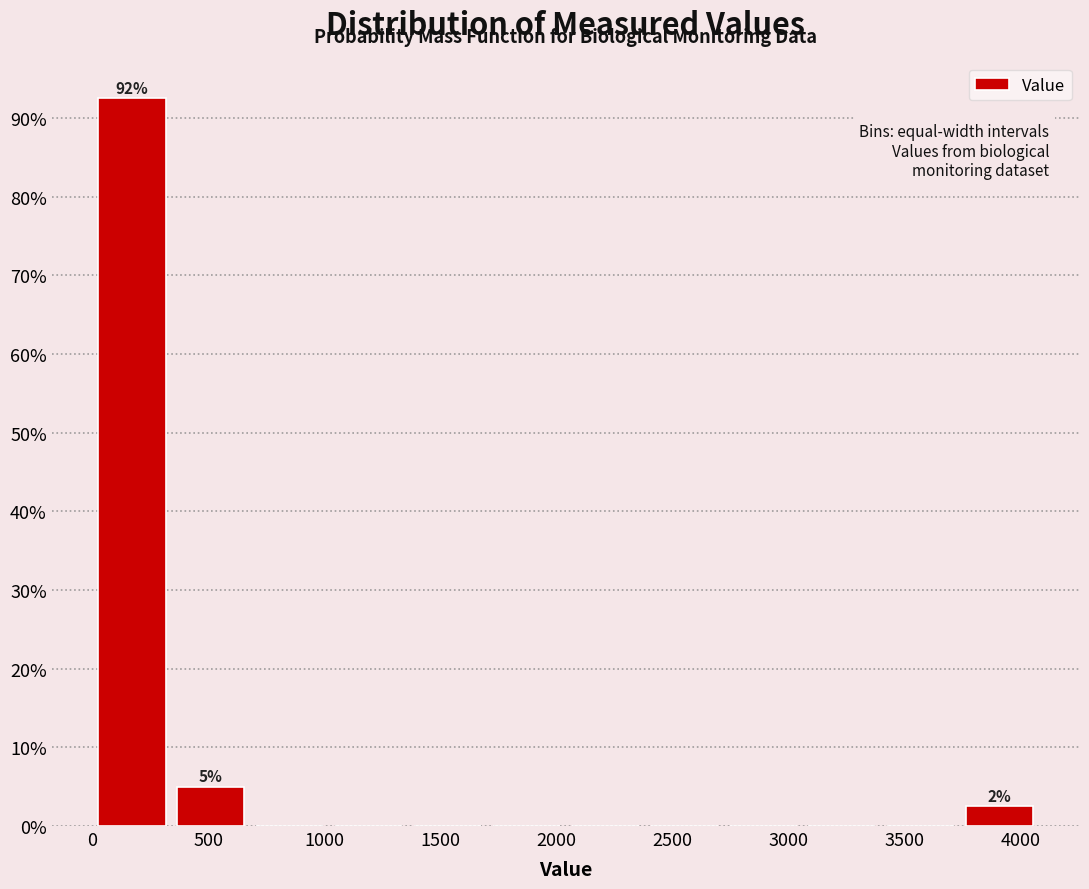

Which range on the x-axis has the tallest bar?

0 to 340